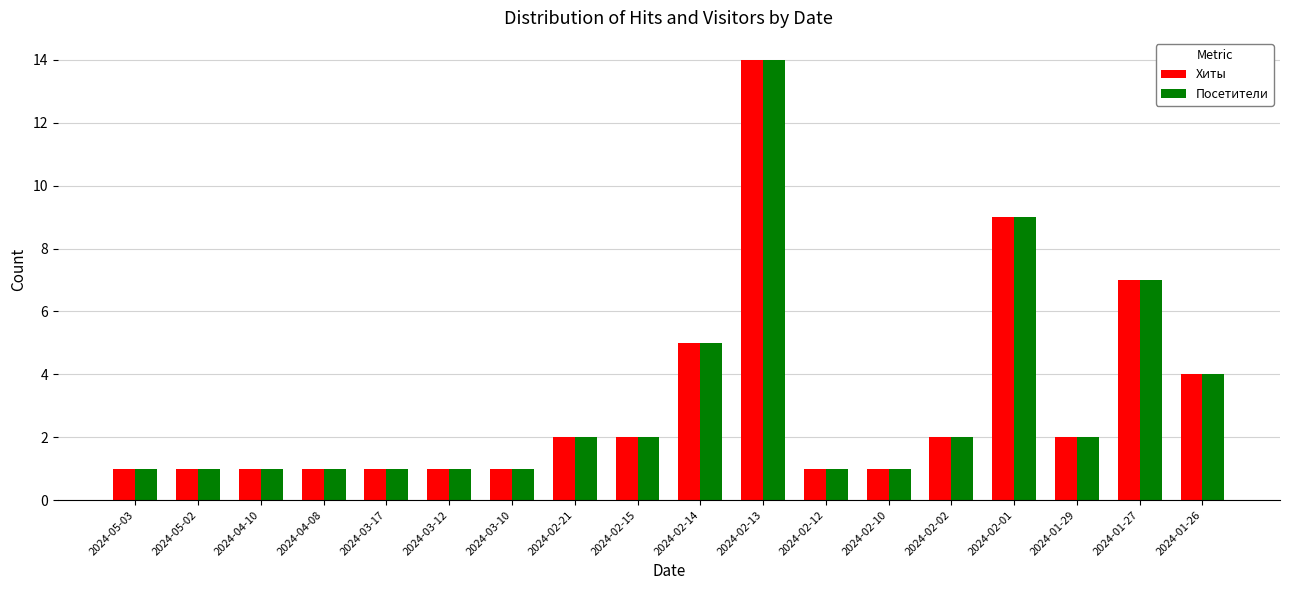

What is the average value of the Посетители series?

3